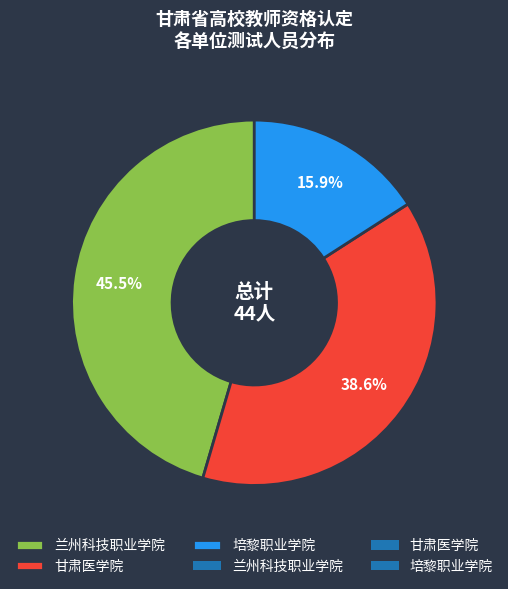

Is there a majority slice in this chart?

No